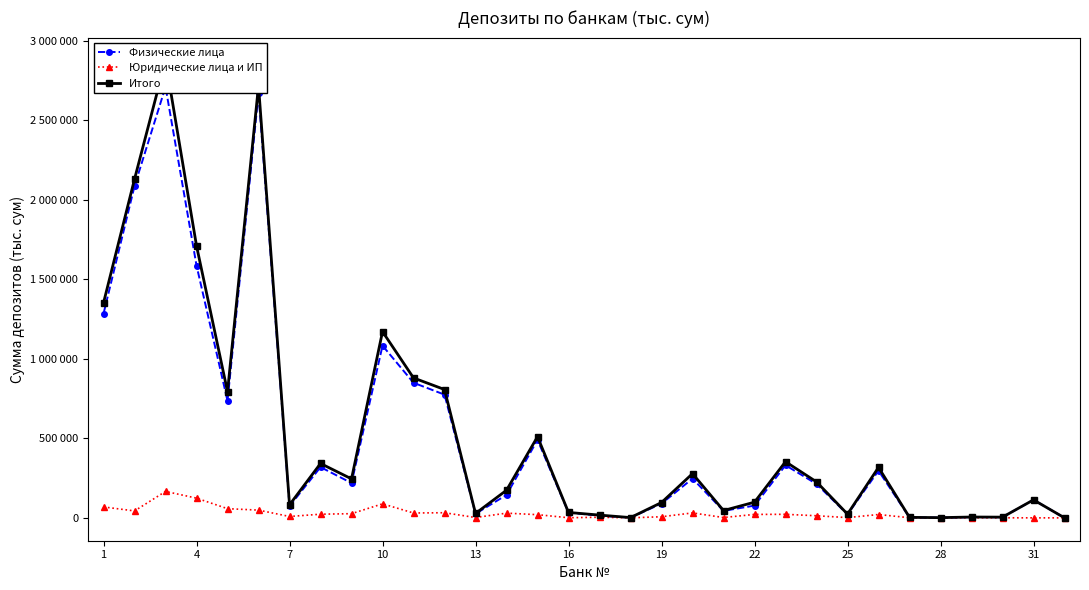

Where is Итого nearest to the value 1437972?

1